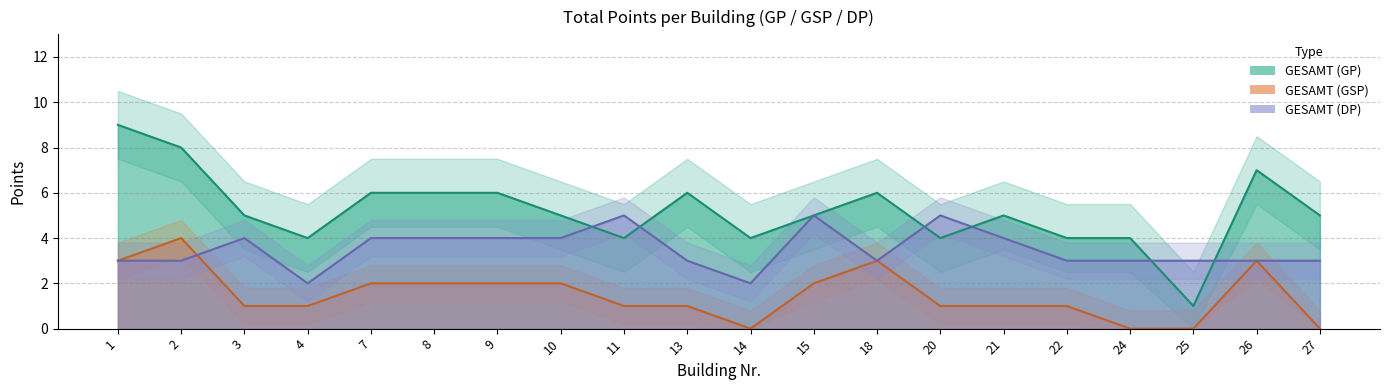

True or false: GESAMT_DP has a value of 5 at 20.

True